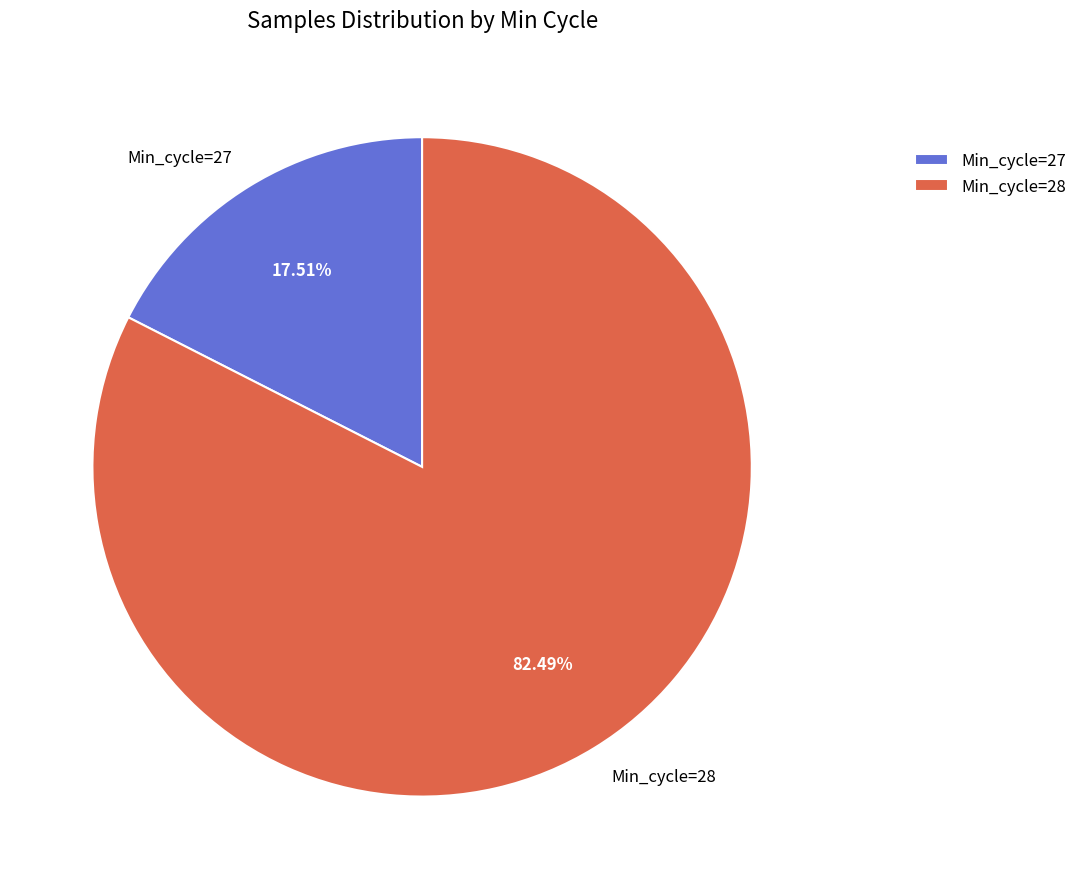

Rank the categories by value from lowest to highest.

Min_cycle=27, Min_cycle=28